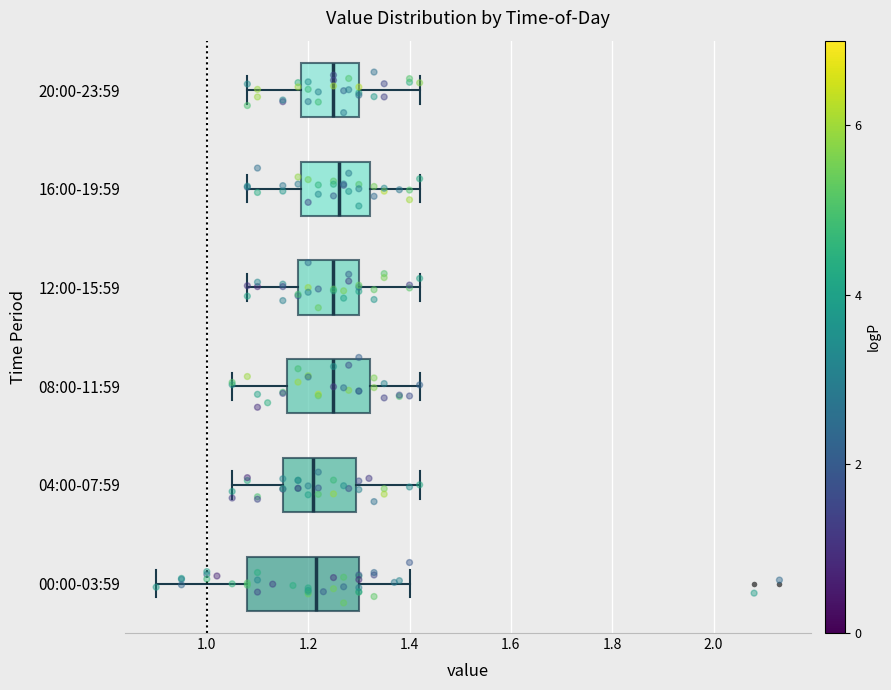

Reading bottom to top, read every box against the x-axis: the position of its median line, the range the box covers, and the ends of its whiskers. The values are not printed on the chart, so give them approximately, as read against the axis.

00:00-03:59: median 1.22, box 1.08 to 1.30, whiskers 0.90 to 1.40
04:00-07:59: median 1.22, box 1.16 to 1.30, whiskers 1.06 to 1.42
08:00-11:59: median 1.26, box 1.16 to 1.32, whiskers 1.06 to 1.42
12:00-15:59: median 1.26, box 1.18 to 1.30, whiskers 1.08 to 1.42
16:00-19:59: median 1.26, box 1.18 to 1.32, whiskers 1.08 to 1.42
20:00-23:59: median 1.26, box 1.18 to 1.30, whiskers 1.08 to 1.42